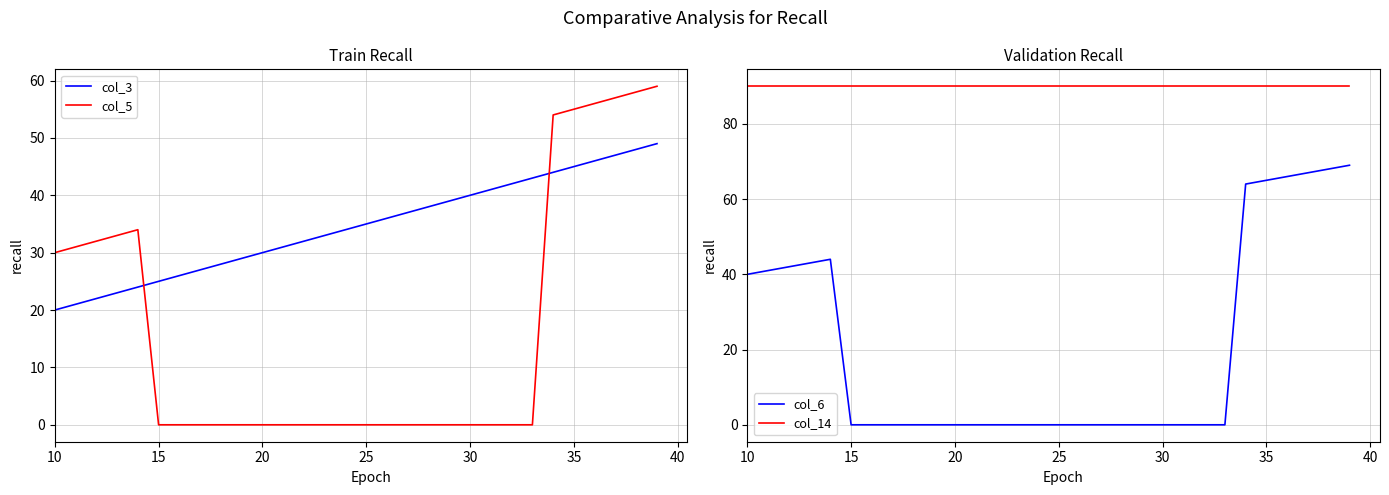

What is the difference between the maximum and minimum values in the col_6 series?

69